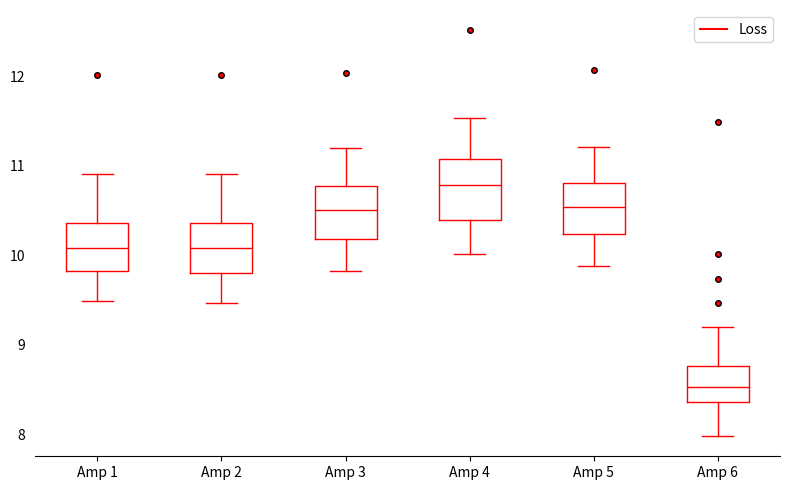

Reading left to right, transcribe this box plot: for each box, give where its median line is, the range the box spans, and where its two whiskers end, as read against the y-axis. The values are not printed on the chart, so give them approximately, as read against the axis.

Amp 1: median 10.1, box 9.8 to 10.4, whiskers 9.5 to 10.9
Amp 2: median 10.1, box 9.8 to 10.4, whiskers 9.5 to 10.9
Amp 3: median 10.5, box 10.2 to 10.8, whiskers 9.8 to 11.2
Amp 4: median 10.8, box 10.4 to 11.1, whiskers 10.0 to 11.5
Amp 5: median 10.5, box 10.2 to 10.8, whiskers 9.9 to 11.2
Amp 6: median 8.5, box 8.4 to 8.8, whiskers 8.0 to 9.2